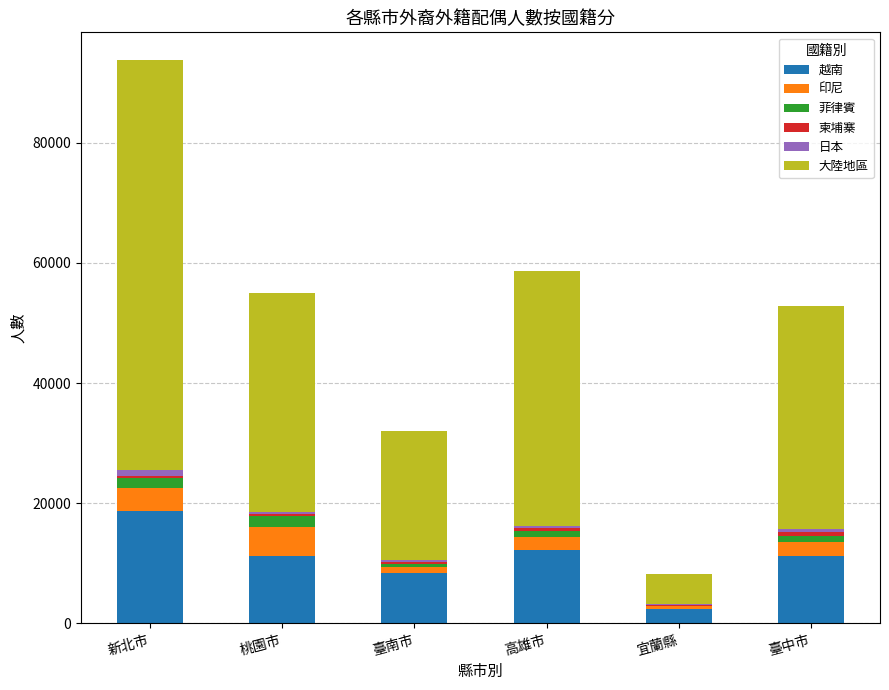

At which label does 越南 reach its peak?

新北市